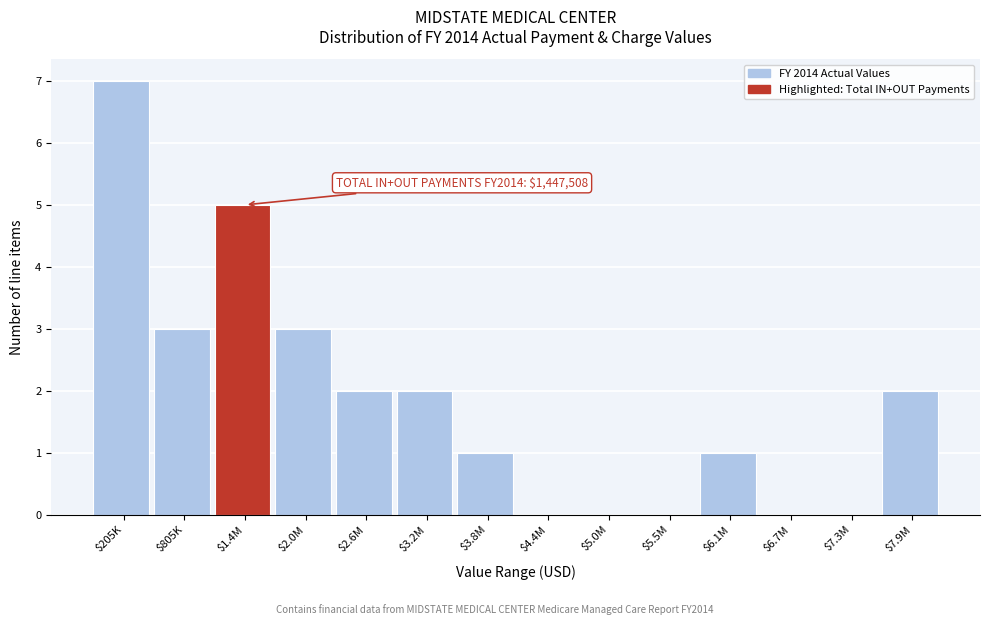

What value does the data have at $805K?

3